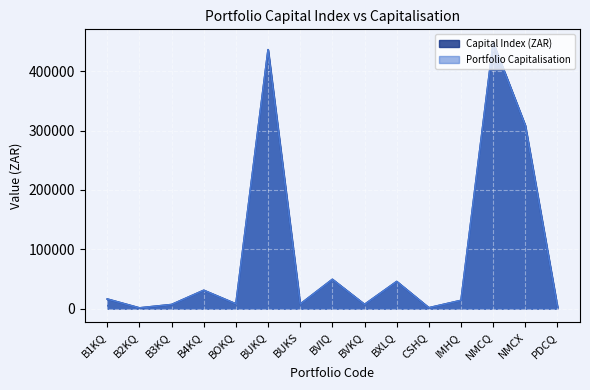

What is the maximum value for Capital Index (ZAR)?

448136.2